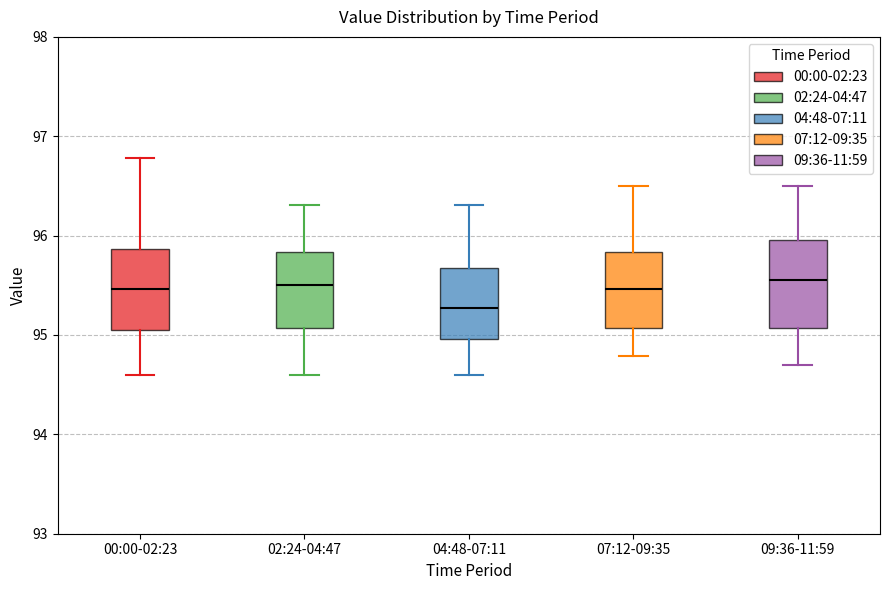

Reading left to right, transcribe this box plot: for each box, give where its median line is, the range the box spans, and where its two whiskers end, as read against the y-axis. The values are not printed on the chart, so give them approximately, as read against the axis.

00:00-02:23: median 95.5, box 95.0 to 95.9, whiskers 94.6 to 96.8
02:24-04:47: median 95.5, box 95.1 to 95.8, whiskers 94.6 to 96.3
04:48-07:11: median 95.3, box 95.0 to 95.7, whiskers 94.6 to 96.3
07:12-09:35: median 95.5, box 95.1 to 95.8, whiskers 94.8 to 96.5
09:36-11:59: median 95.6, box 95.1 to 96.0, whiskers 94.7 to 96.5